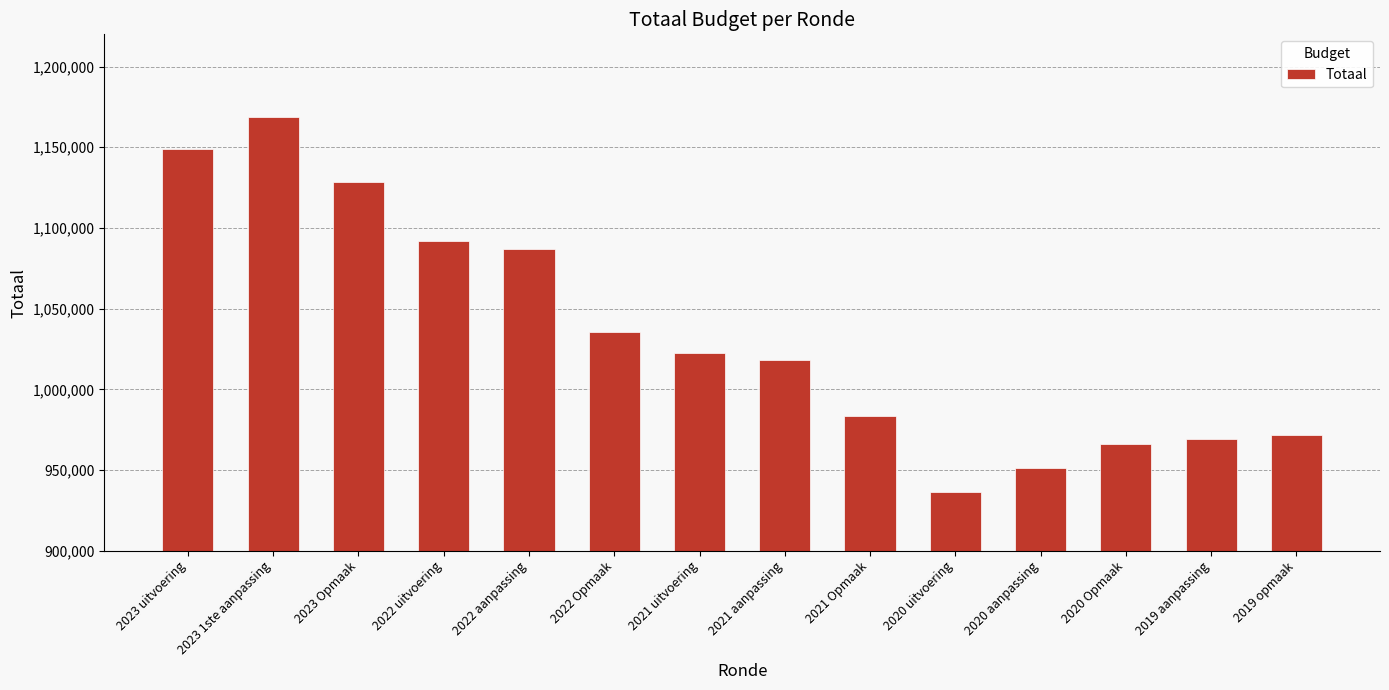

What is the value of the 13th bar from the left?

969234